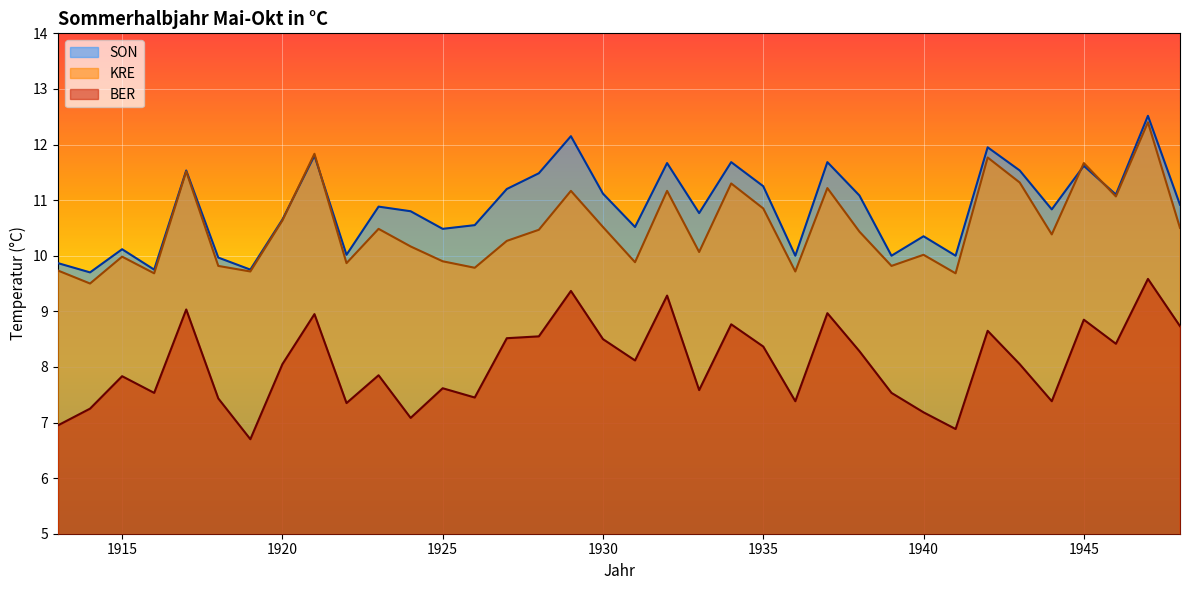

At which category is the sum across all series the highest?

1947